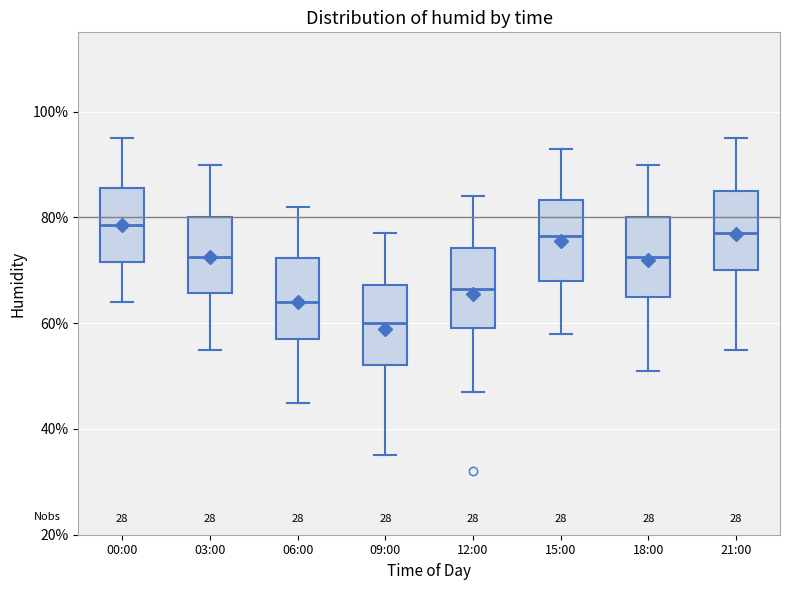

Where does the upper whisker of the box for 03:00 end on the y-axis? The values are not printed on the chart, so give them approximately, as read against the axis.

90